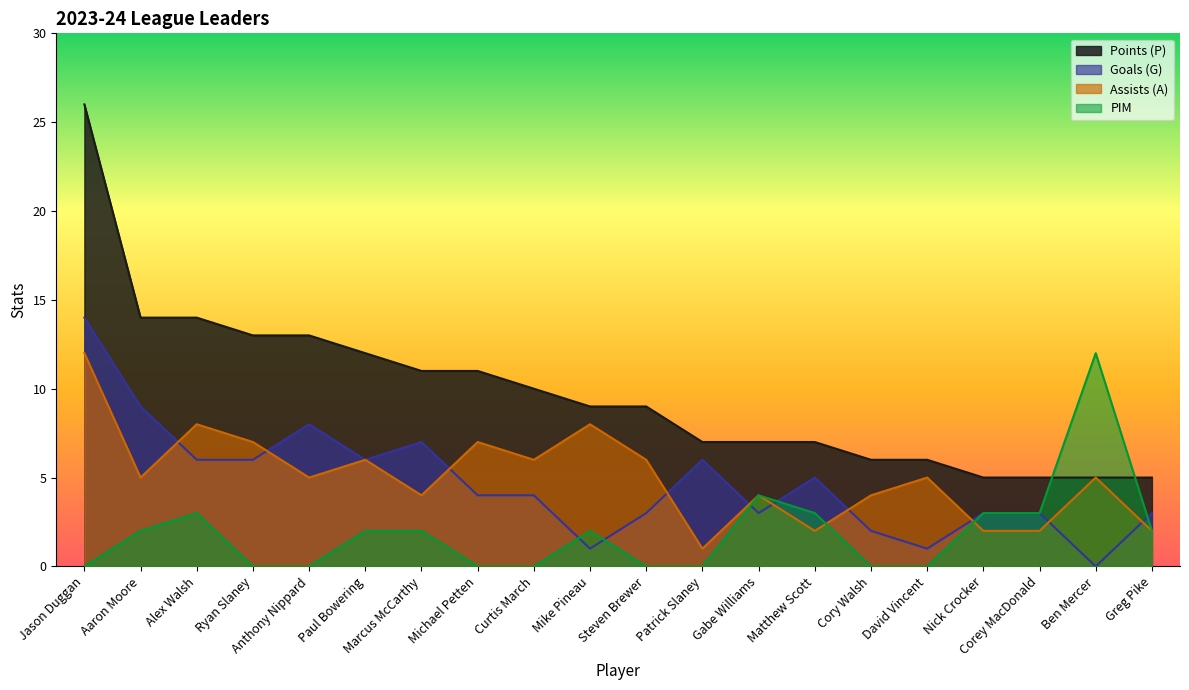

Which series has the largest total across all categories?

Points (P)